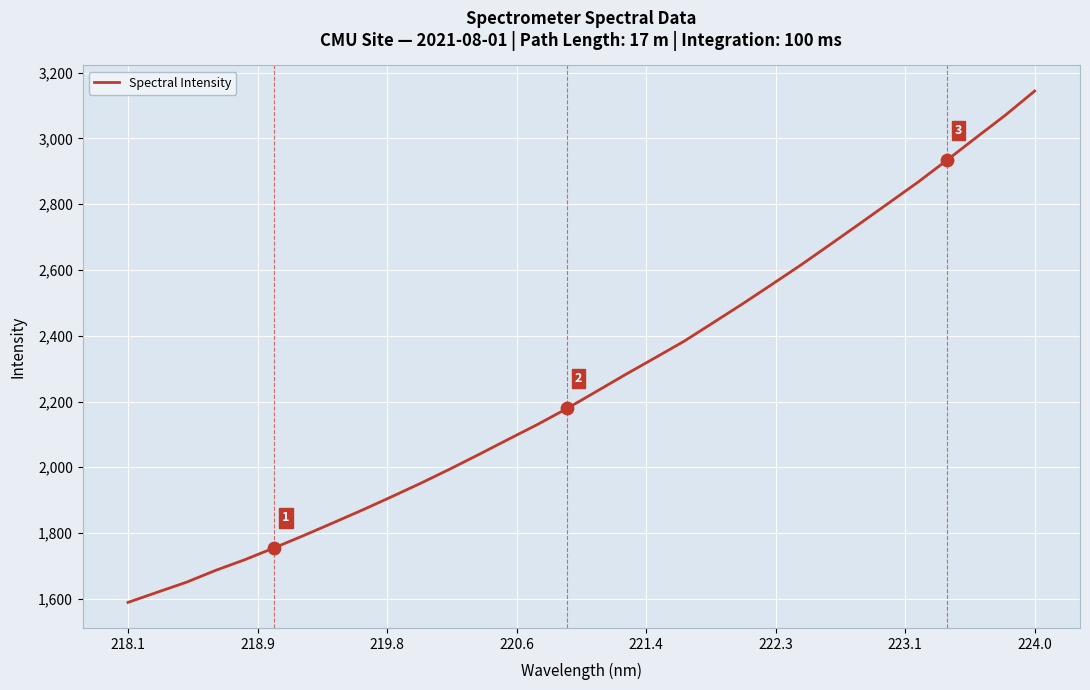

What is the difference between the maximum and minimum values?

1555.1